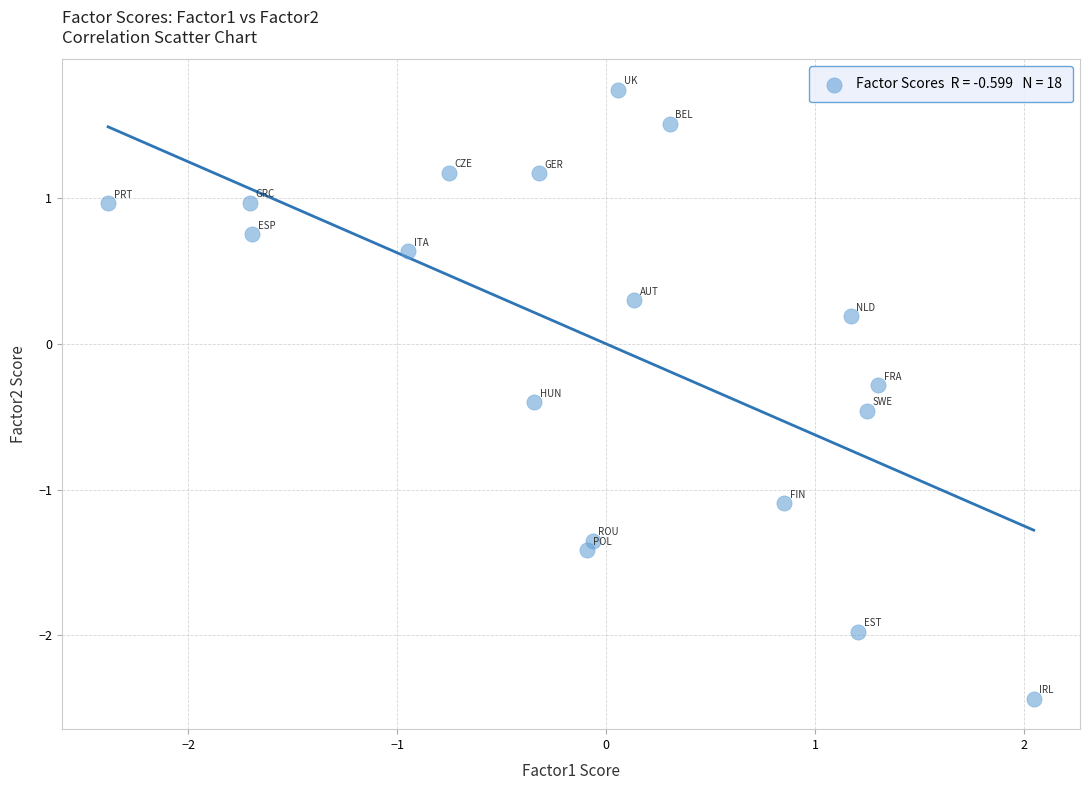

What is the range of Y values (max minus min)?

4.2